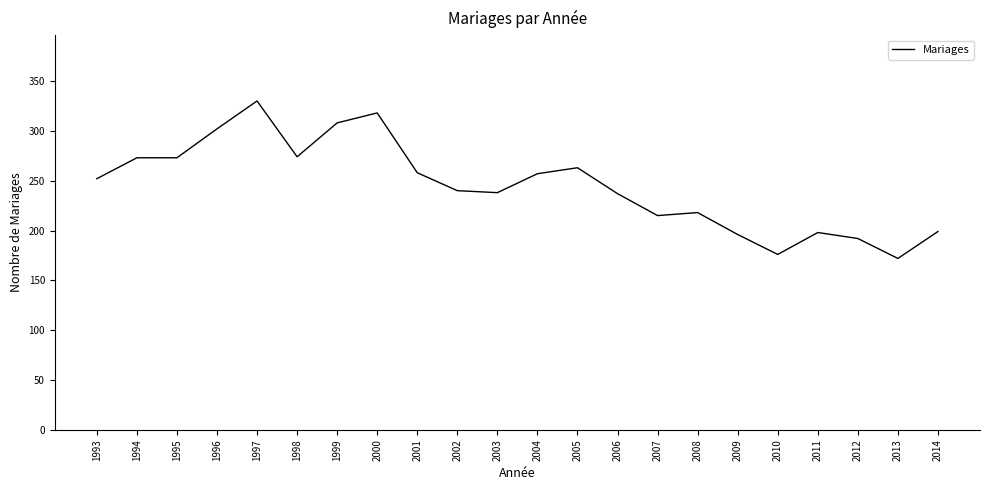

How many series are shown in this chart?

1